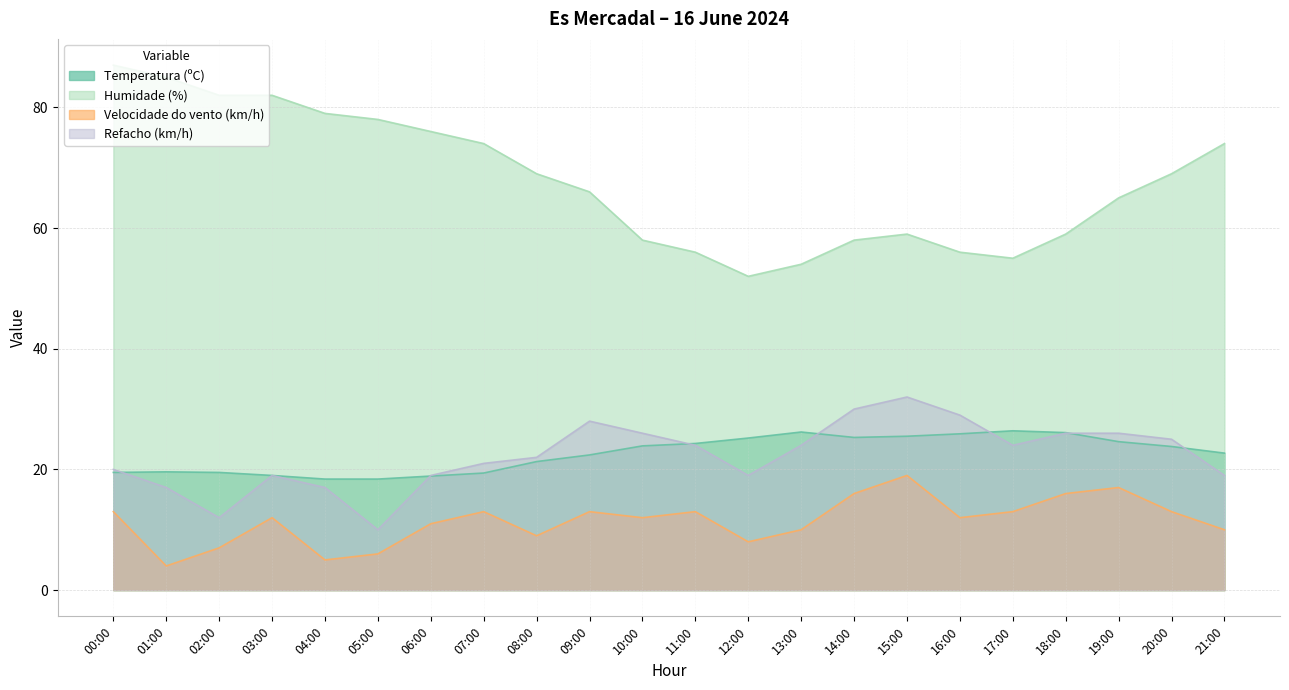

Which has a higher value, 11:00 or 18:00?

18:00